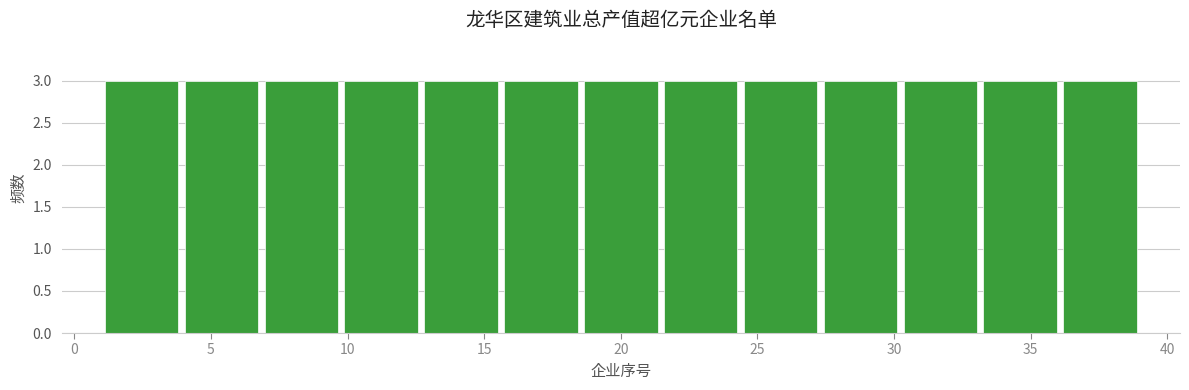

How tall is the bar that spans 15.5 to 18.5 on the x-axis? Neither the bar edges nor the heights are printed on the chart, so give them approximately, as read against the axes.

3